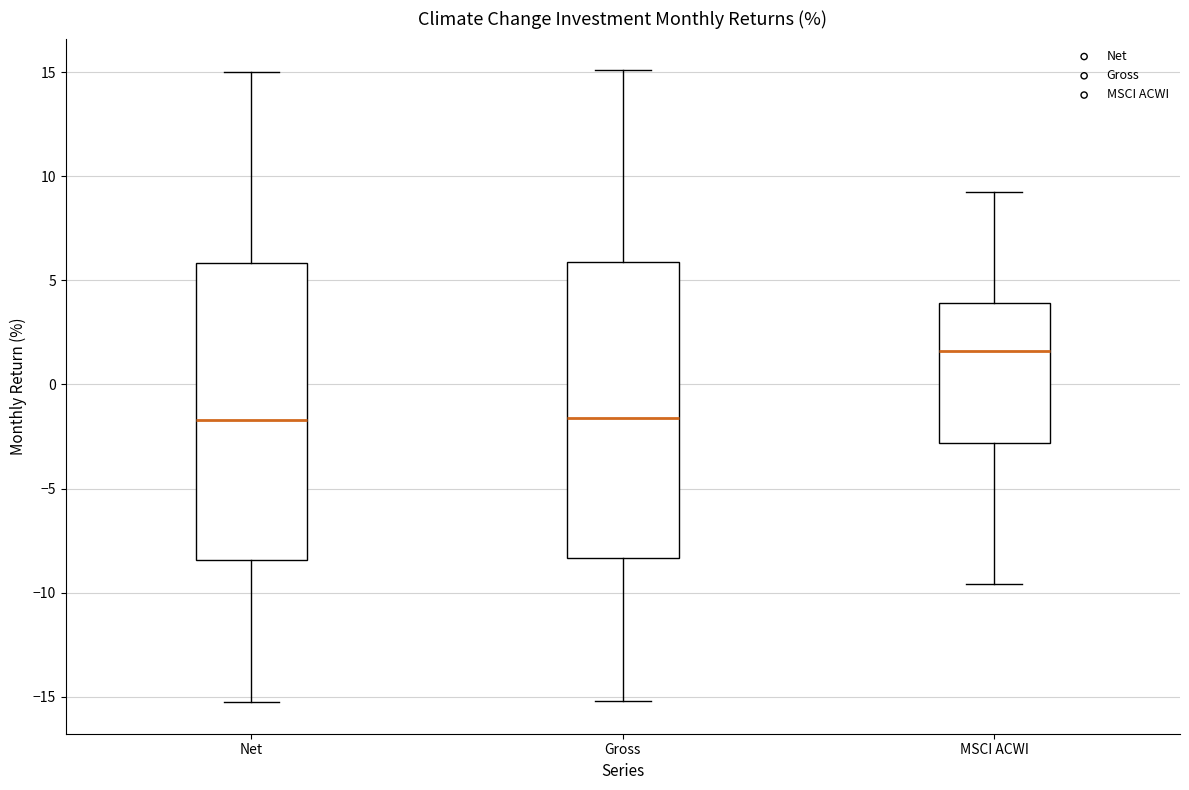

Reading left to right, transcribe this box plot: for each box, give where its median line is, the range the box spans, and where its two whiskers end, as read against the y-axis. The values are not printed on the chart, so give them approximately, as read against the axis.

Net: median -1.5, box -8.5 to 6.0, whiskers -15.5 to 15.0
Gross: median -1.5, box -8.5 to 6.0, whiskers -15.0 to 15.0
MSCI ACWI: median 1.5, box -3.0 to 4.0, whiskers -9.5 to 9.0